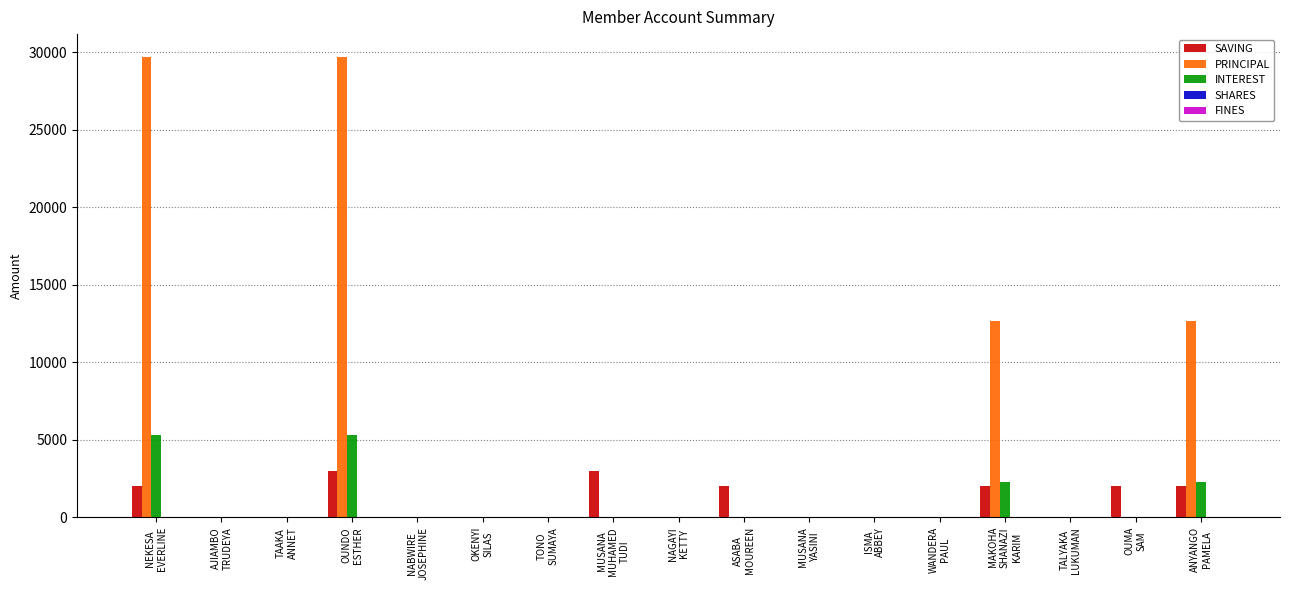

What is the highest value of the SAVING series?

3000